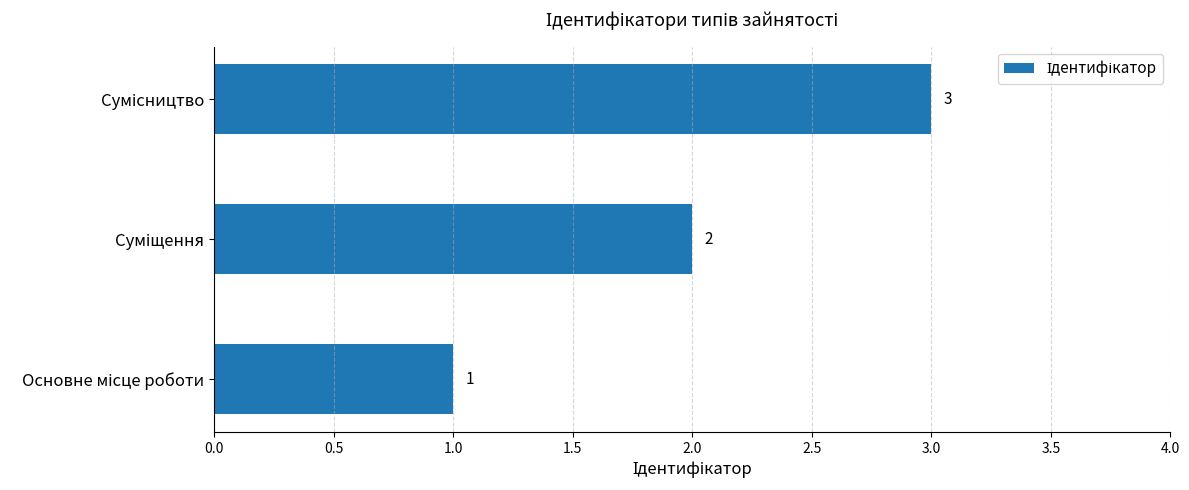

What is the maximum value shown in the chart?

3